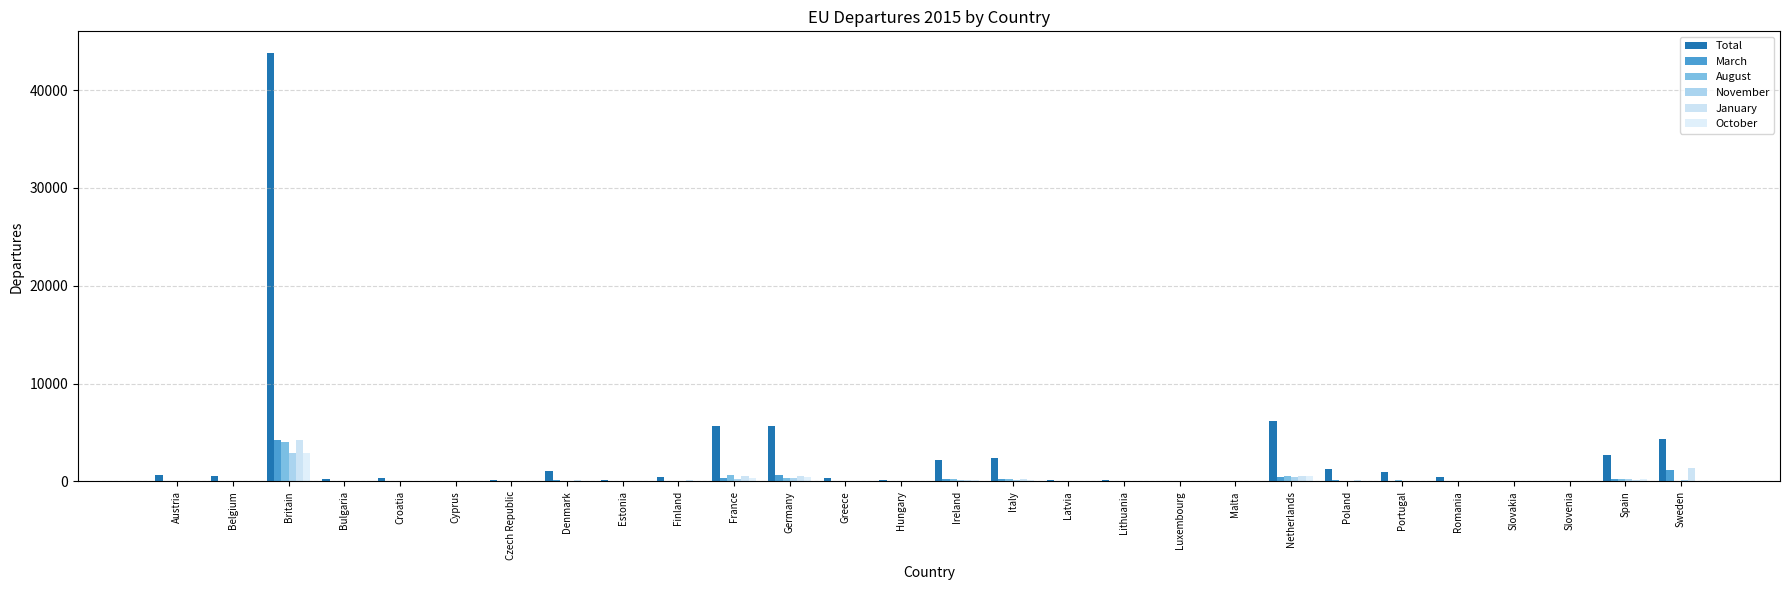

Between Italy and Bulgaria, which is larger?

Italy